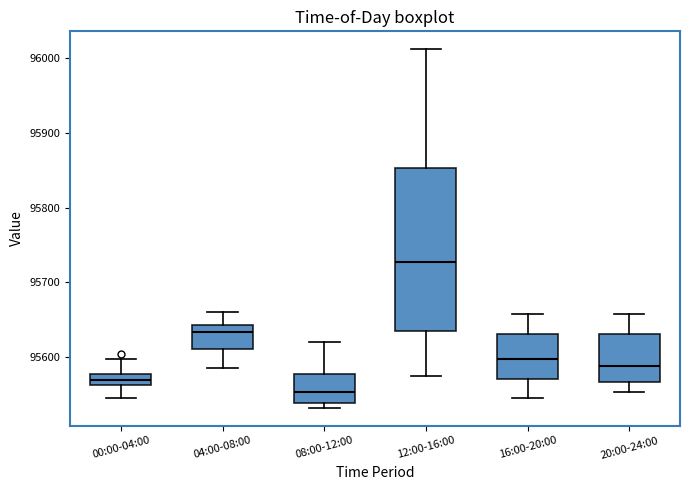

Which box's median line is the lowest?

08:00-12:00